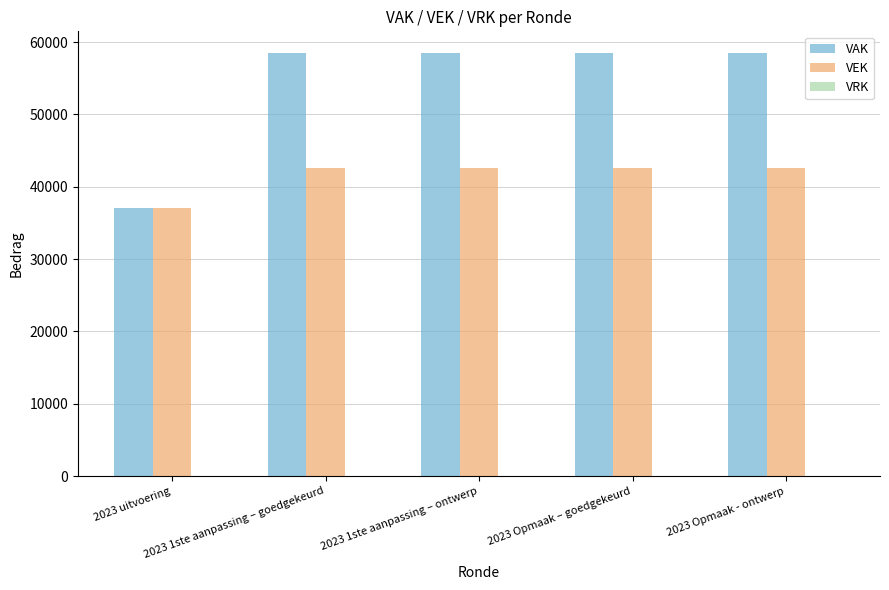

At how many categories does at least one series exceed 51549?

4